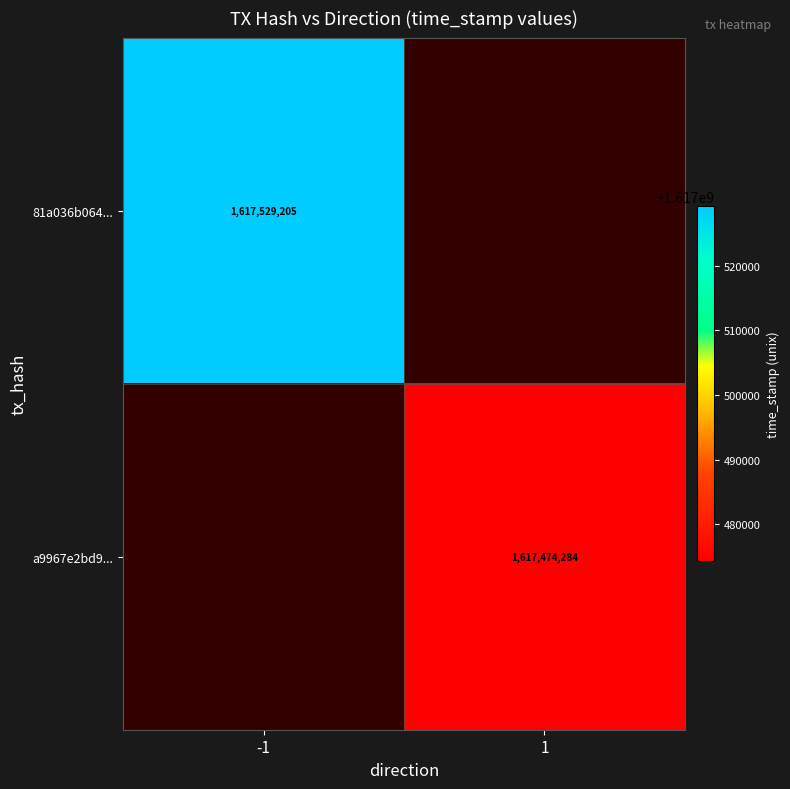

The value of 81a036b064... at -1 is 1090466544. True or false?

False